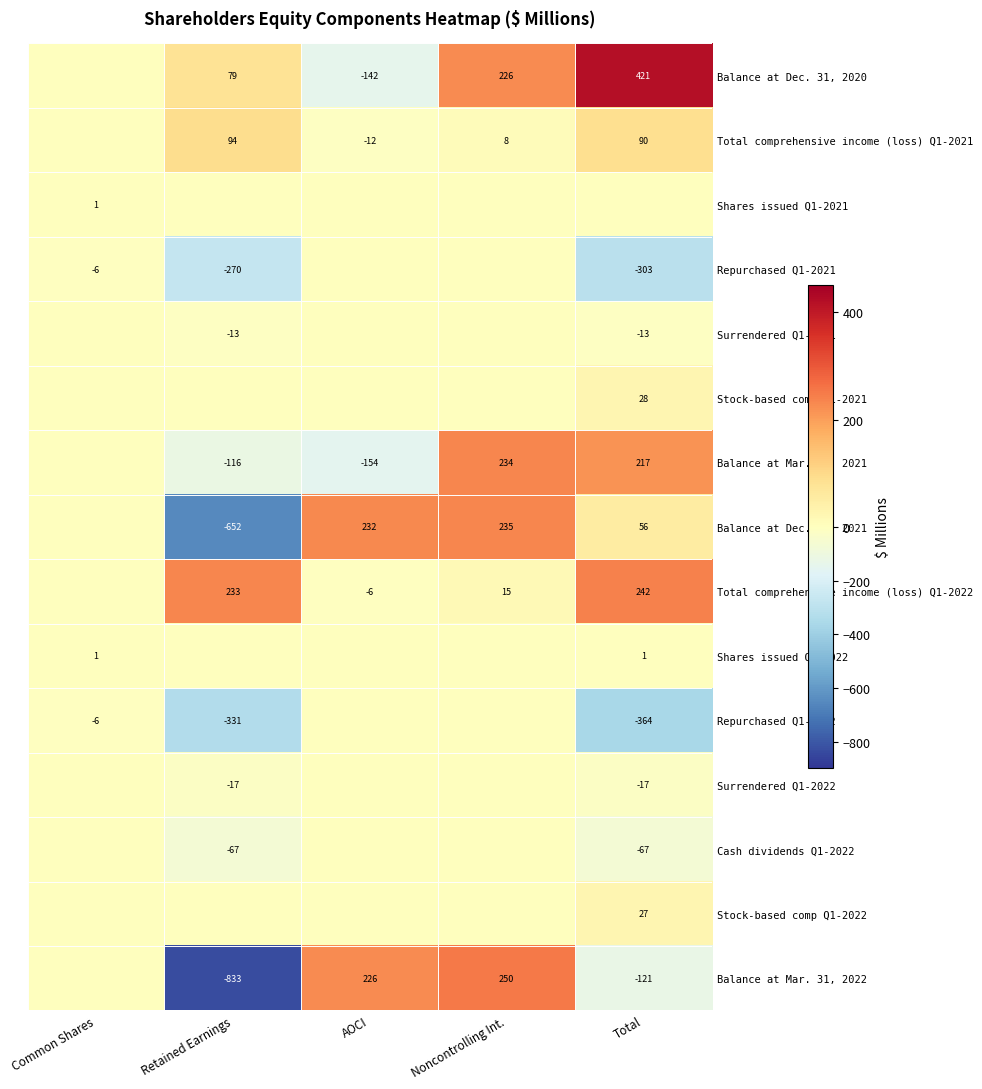

Which label corresponds to the smallest value in the chart?

Retained Earnings